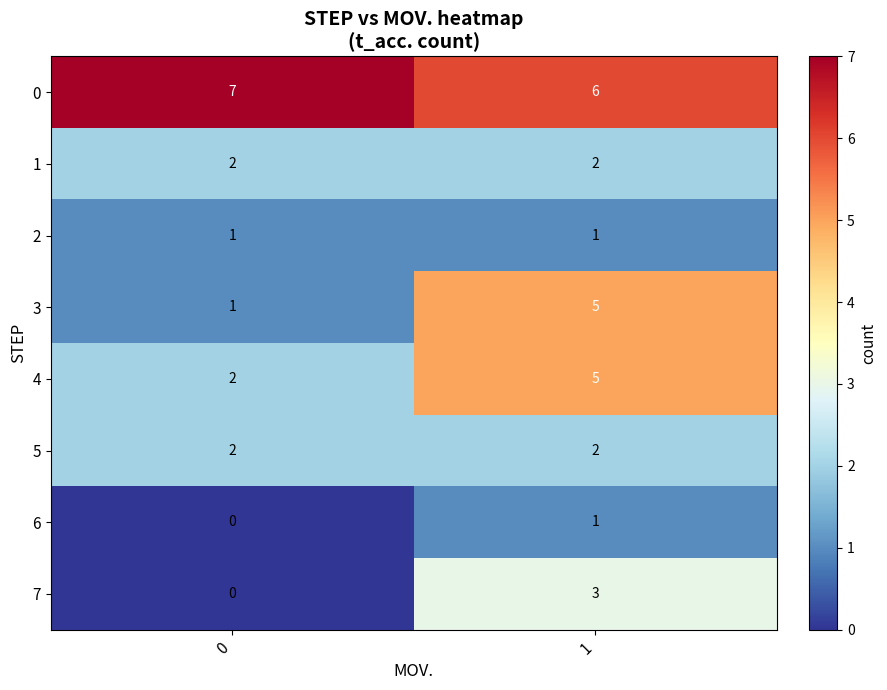

What is the total value across all series at 1?

25